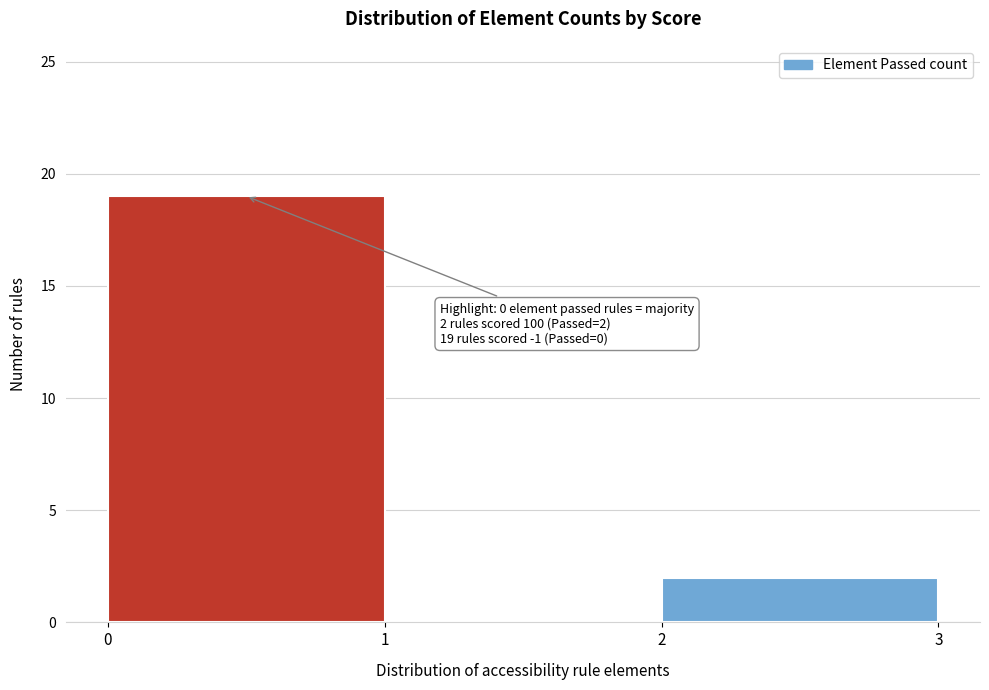

Which range on the x-axis has the tallest bar?

0 to 1